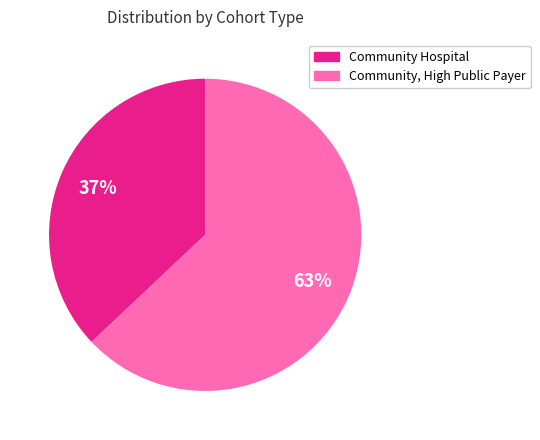

How many segments does this pie chart have?

2